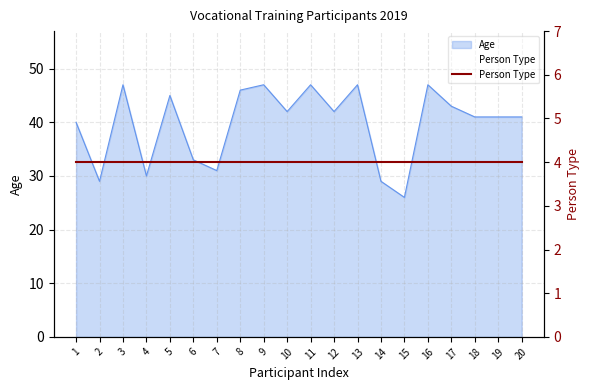

Is it true that the value at 16 is 47?

True